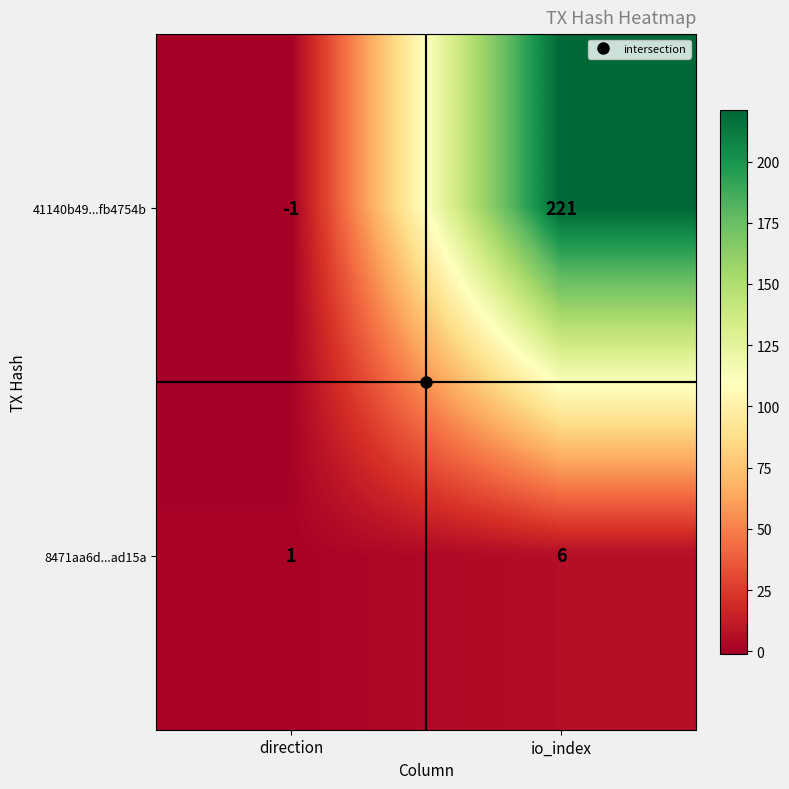

The value of 41140b49...fb4754b at io_index is 221. True or false?

True